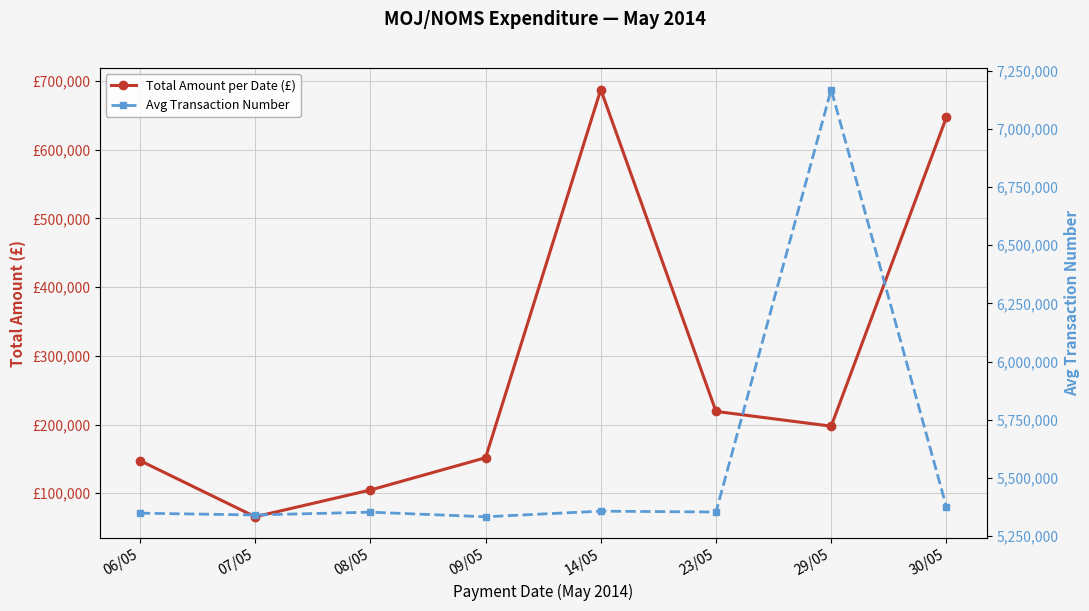

The value of Total Amount per Date (£) at 23/05 is 125804.8. True or false?

False